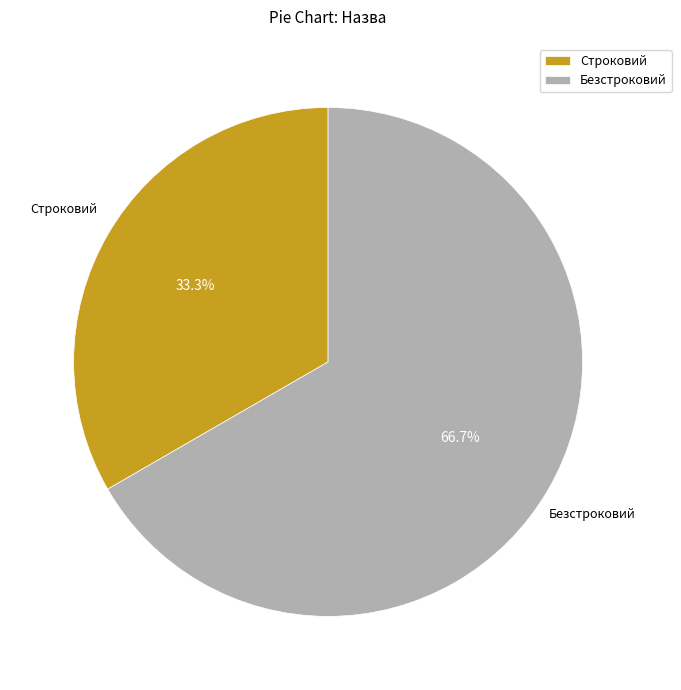

Between Строковий and Безстроковий, which is larger?

Безстроковий